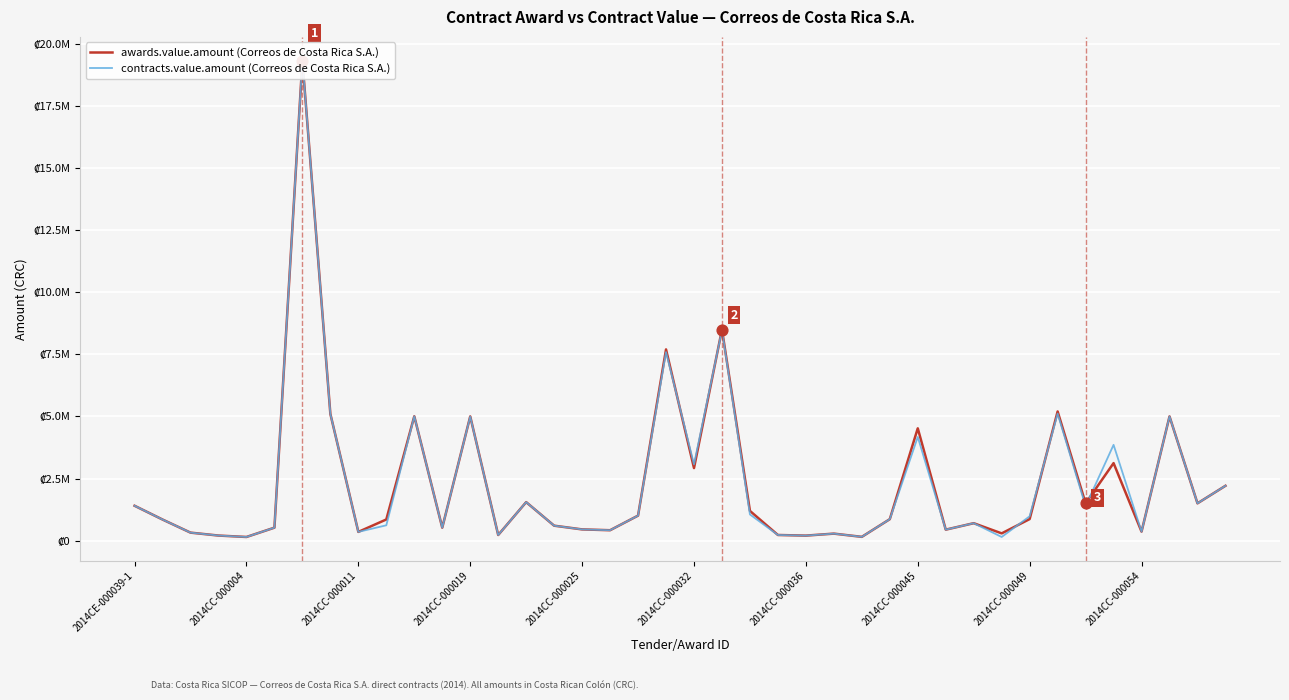

Which series contains the lowest Y value?

awards.value.amount (Correos de Costa Rica S.A.)